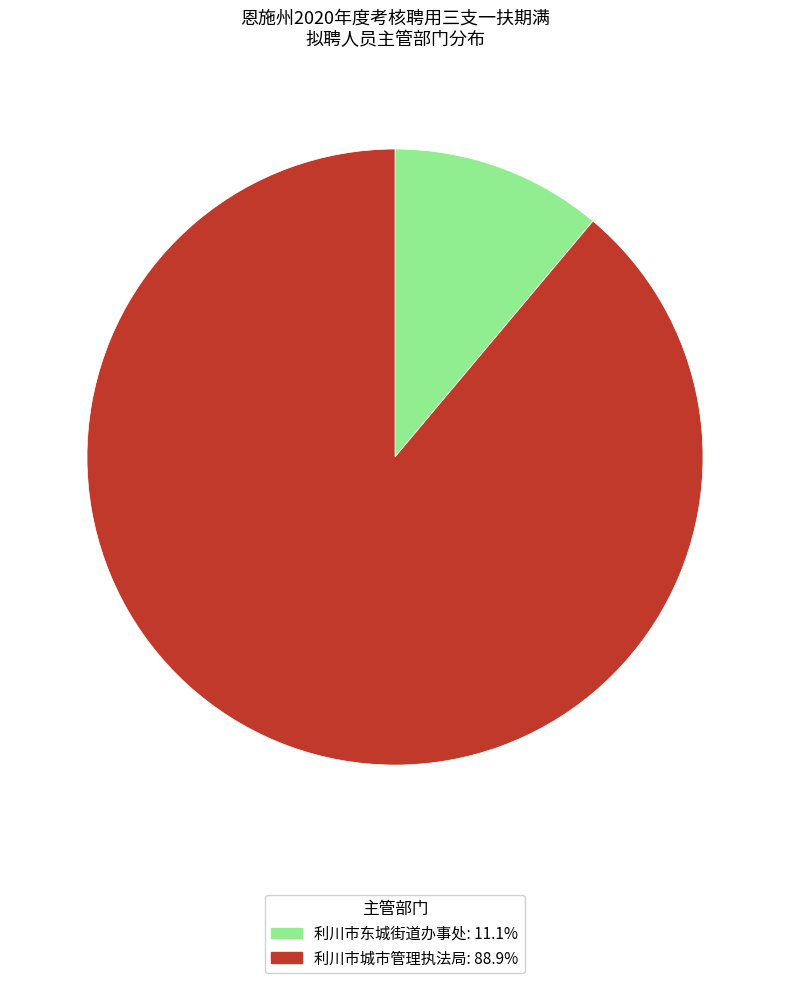

True or false: 利川市东城街道办事处 accounts for 1% of the total.

False